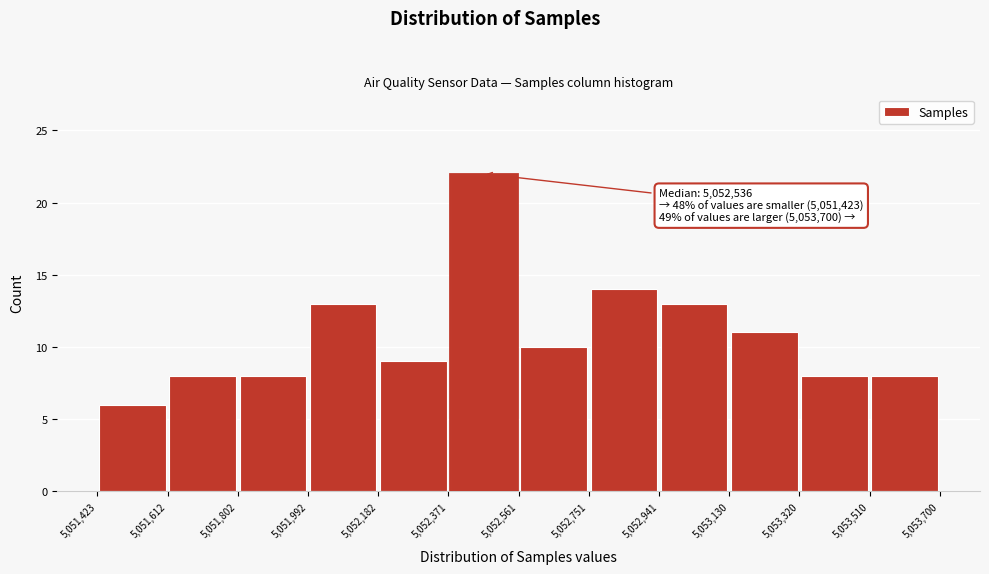

Over which range of the x-axis is the bar tallest?

5,052,371 to 5,052,561